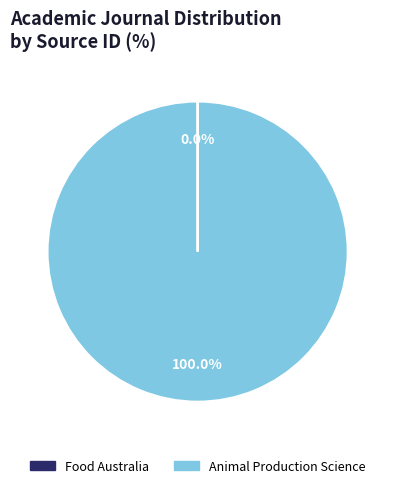

Which slice represents more than half of the pie?

Animal Production Science